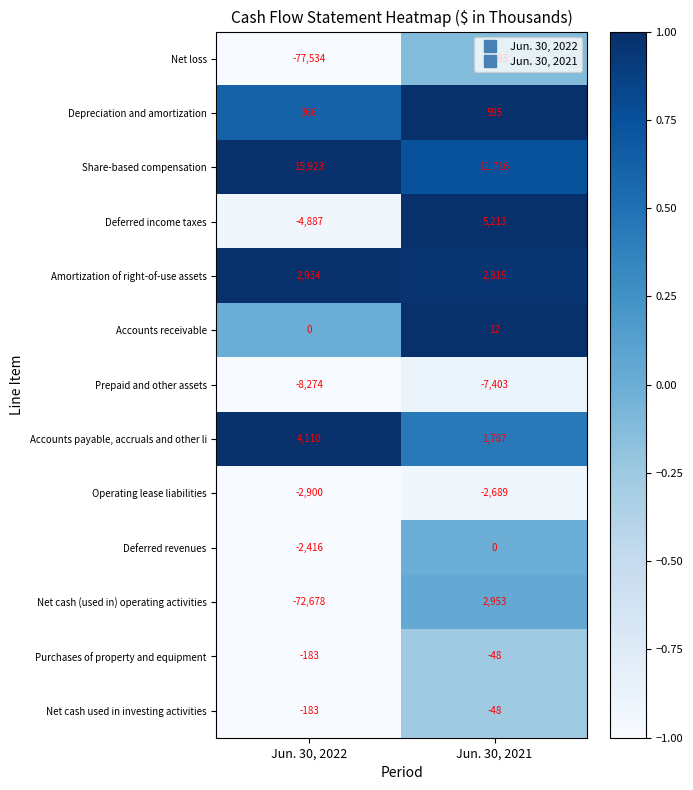

What is the minimum value shown in the chart?

-77534